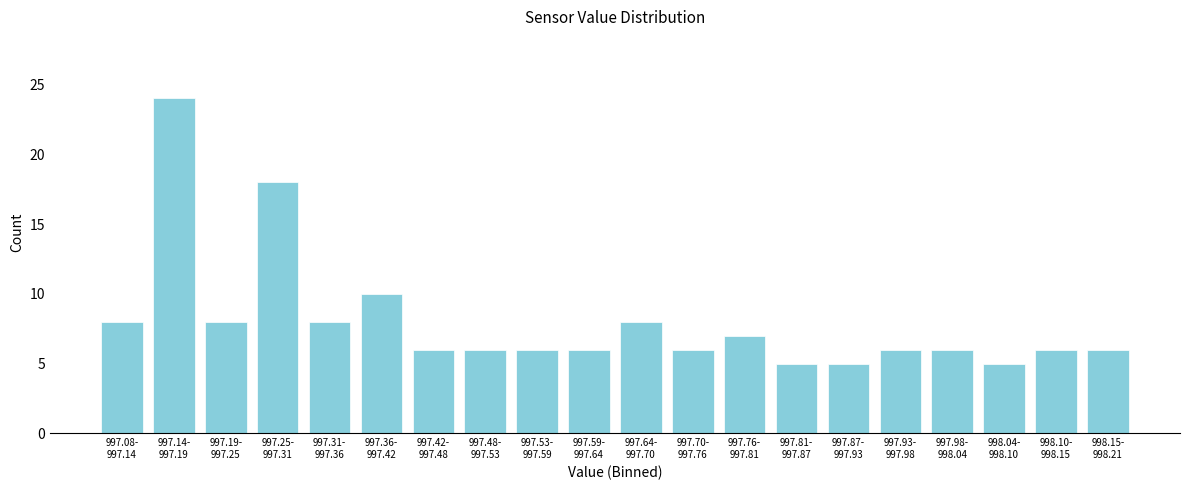

Reading left to right, what are all the values shown in this chart?

8	24	8	18	8	10	6	6	6	6	8	6	7	5	5	6	6	5	6	6